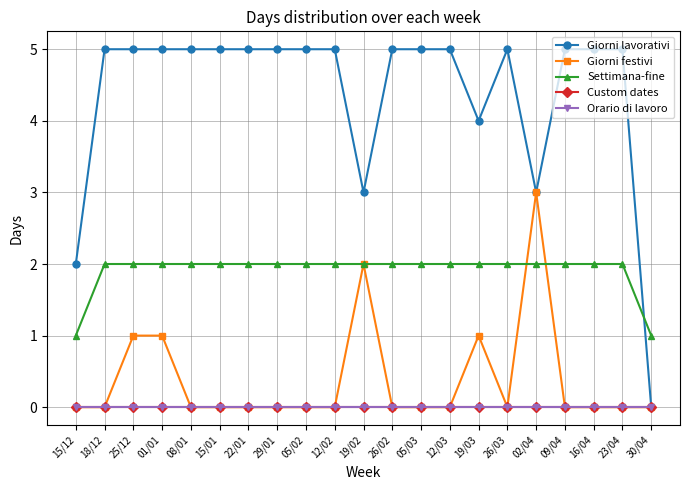

Where do Giorni festivi and Settimana-fine first cross each other?

26/03 and 02/04